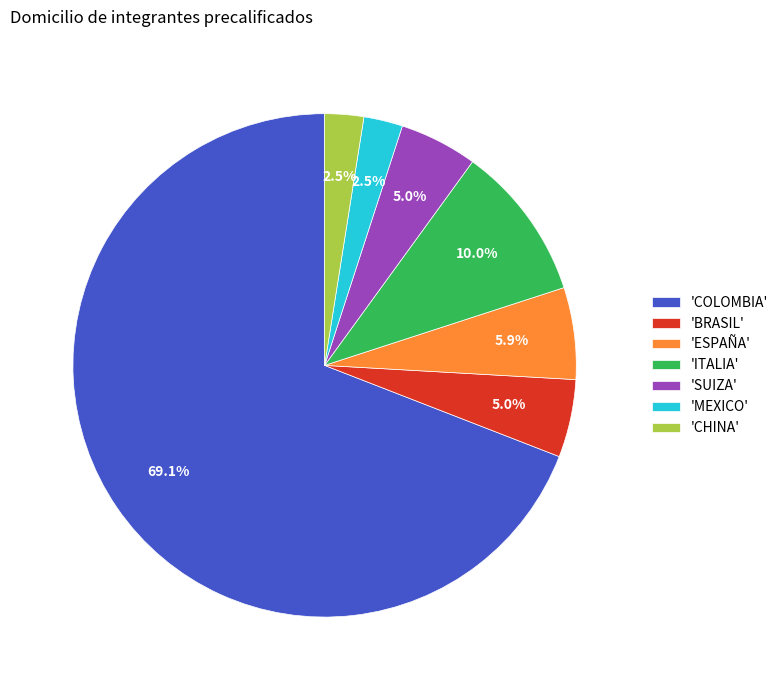

What is the largest slice in the pie chart?

'COLOMBIA'